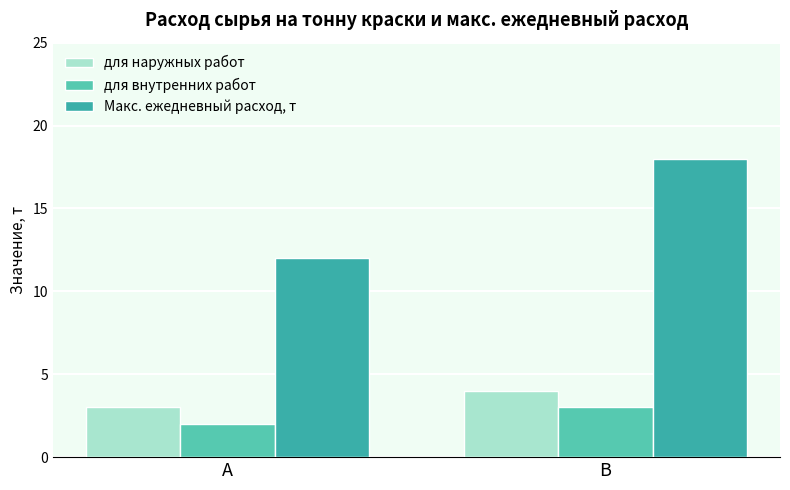

What is the value of the для внутренних работ bar at the 2nd from the left?

3